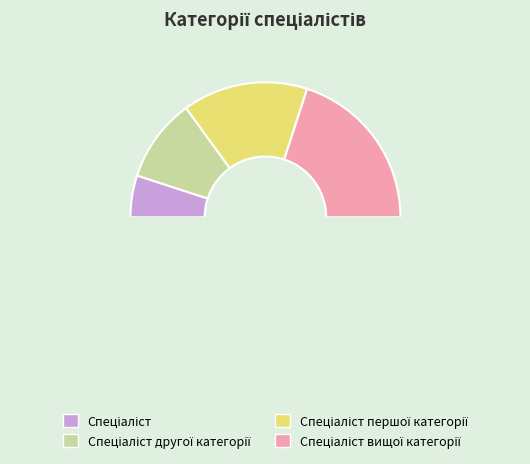

Rank the categories by value from highest to lowest.

Спеціаліст вищої категорії, Спеціаліст першої категорії, Спеціаліст другої категорії, Спеціаліст